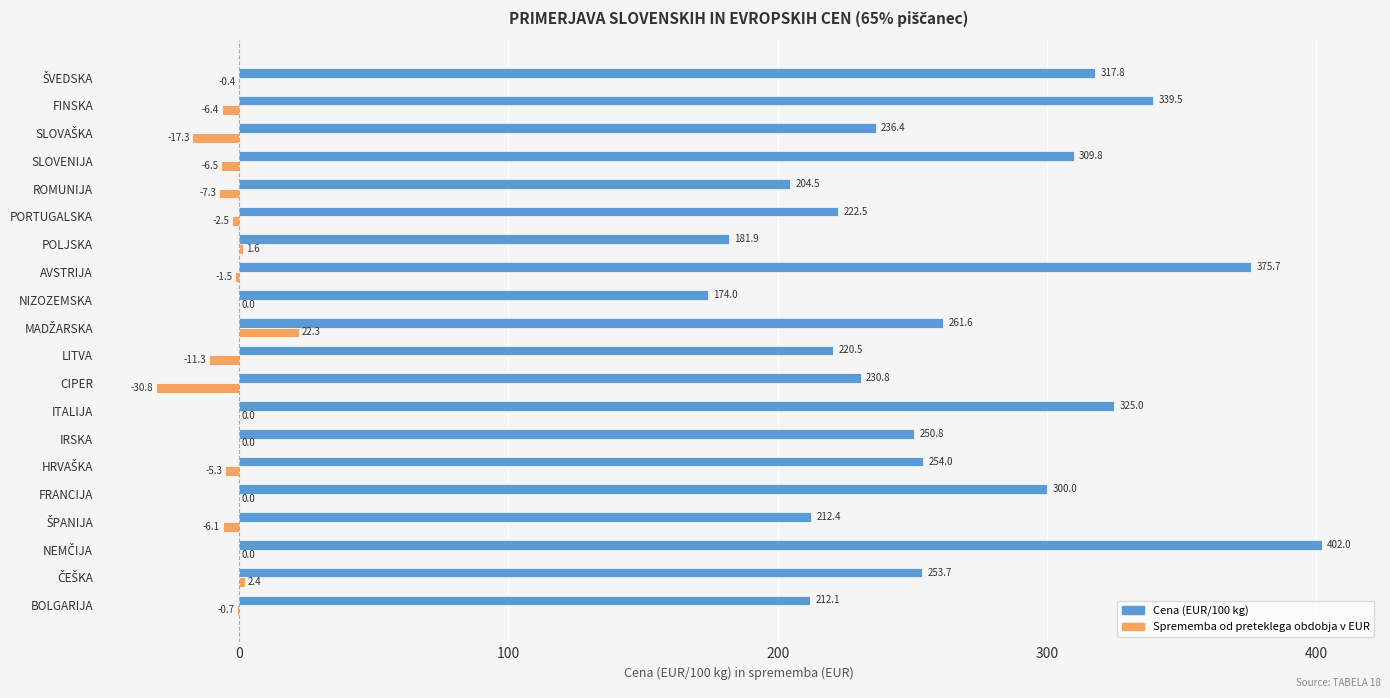

What is the total value across all series at ROMUNIJA?

197.2